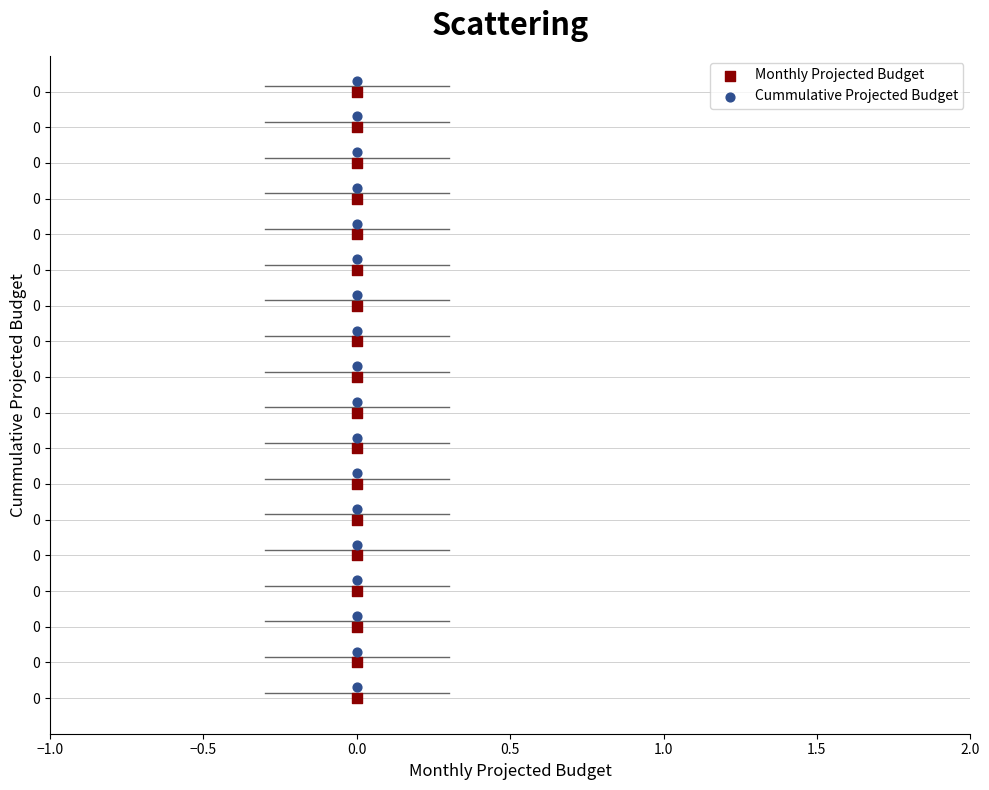

Which series contains the lowest Y value?

Monthly Projected Budget